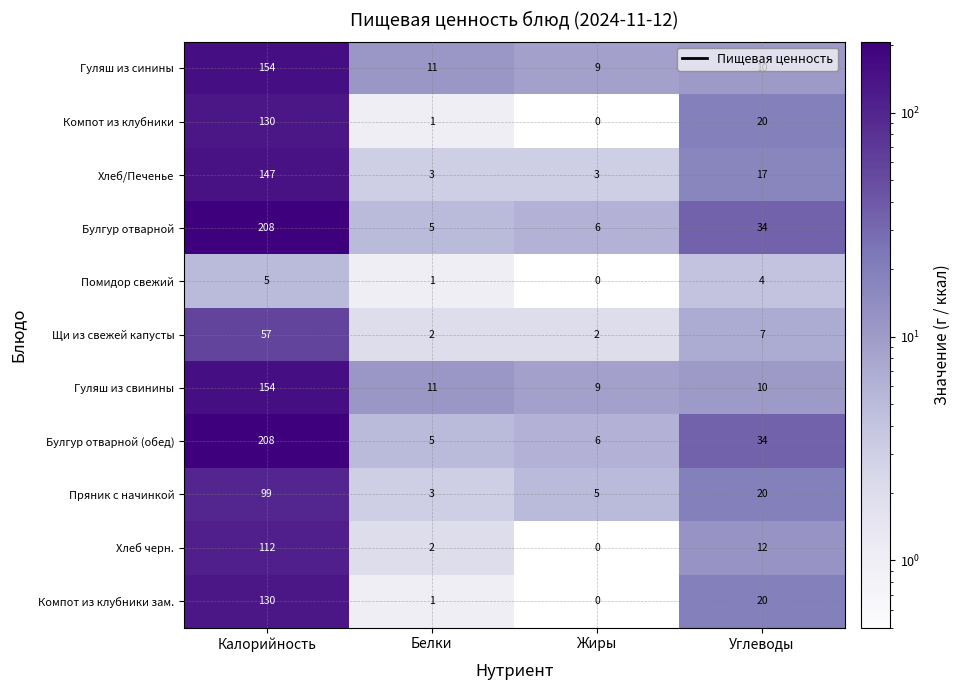

Rank the categories by Булгур отварной value from lowest to highest.

Белки, Жиры, Углеводы, Калорийность